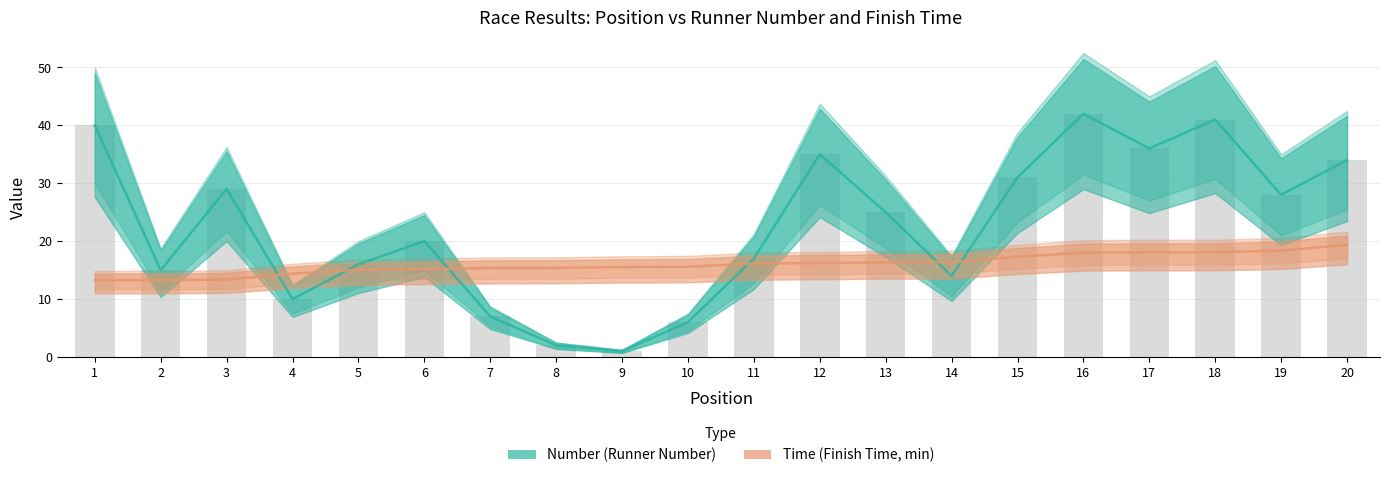

What is the approximate value of Number (Runner Number) at 17?

36.0